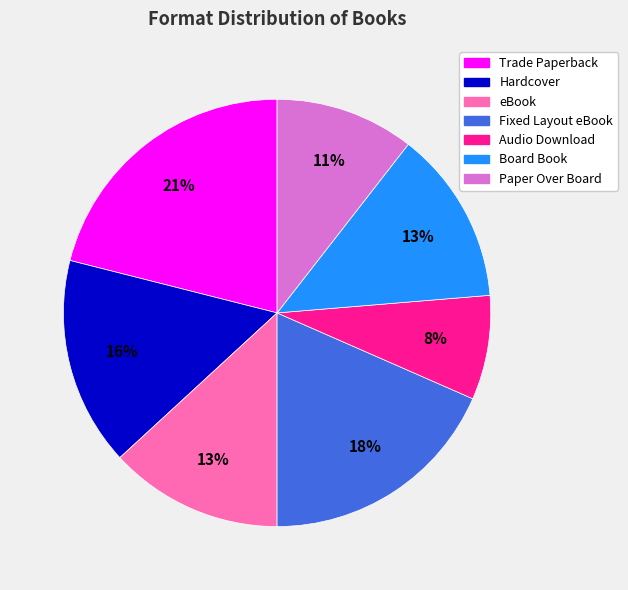

Does Board Book represent more than half of the total?

No